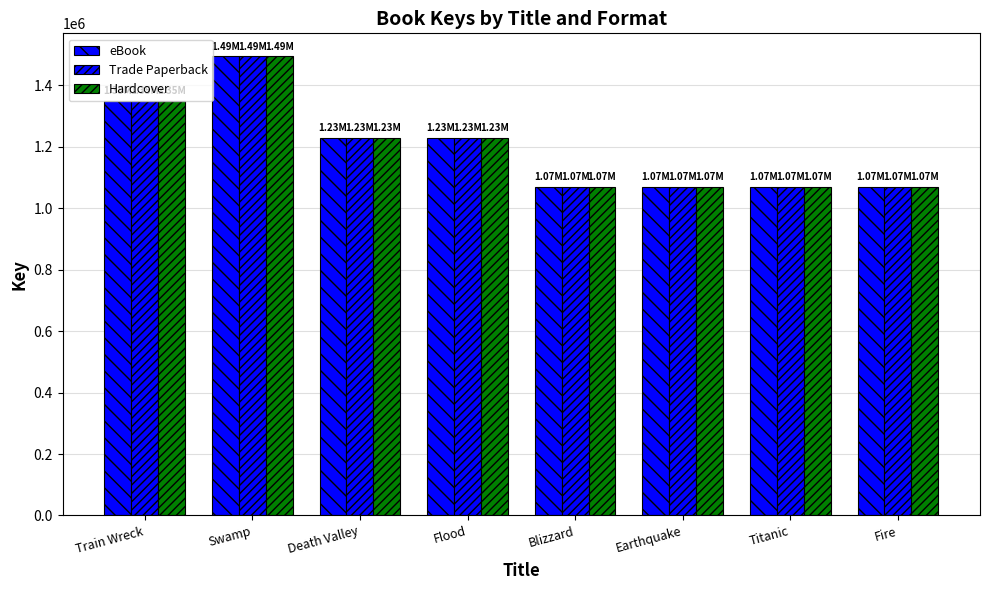

How many groups of bars are there?

8